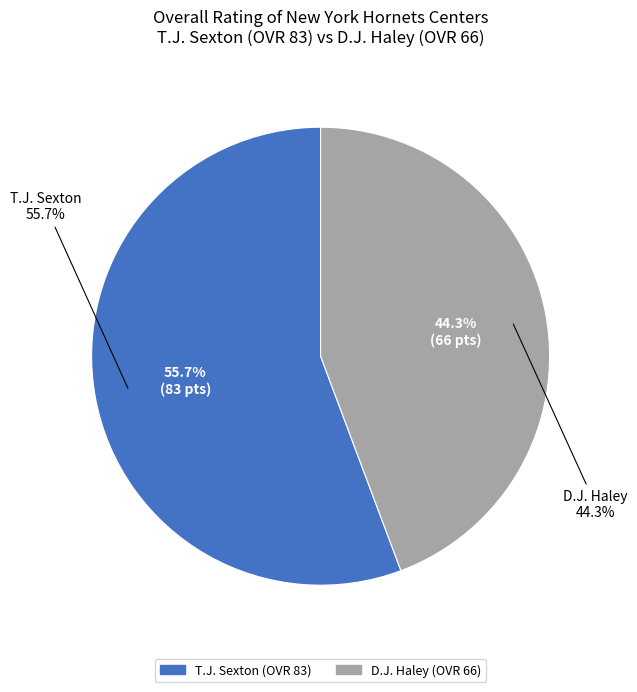

Combined, what portion of the pie is T.J. Sexton and D.J. Haley?

100.0%